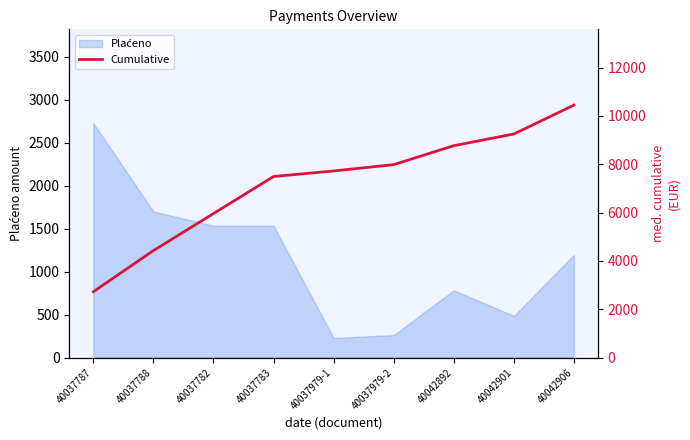

What is the greatest value displayed?

10446.4